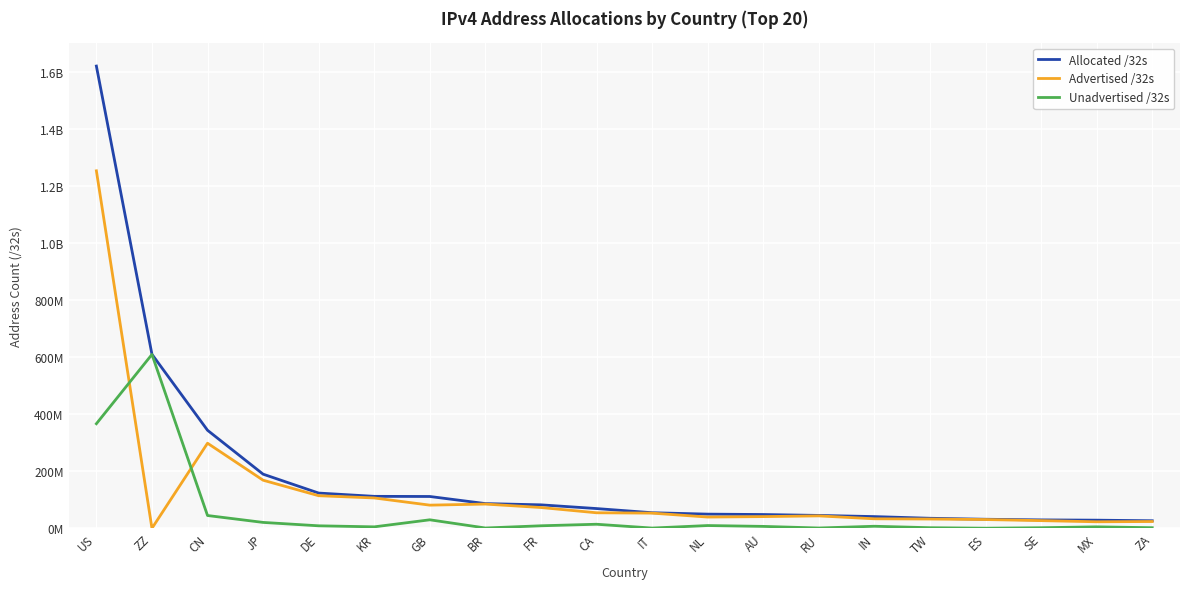

Where do Advertised /32s and Unadvertised /32s first cross each other?

US and ZZ